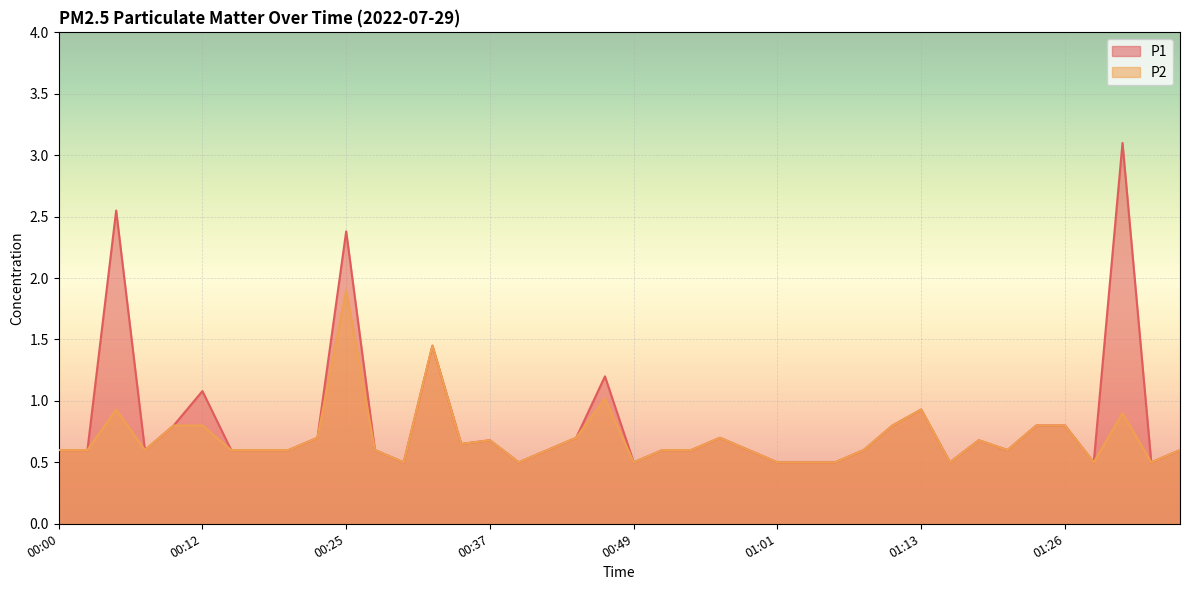

What is the greatest value displayed?

3.1